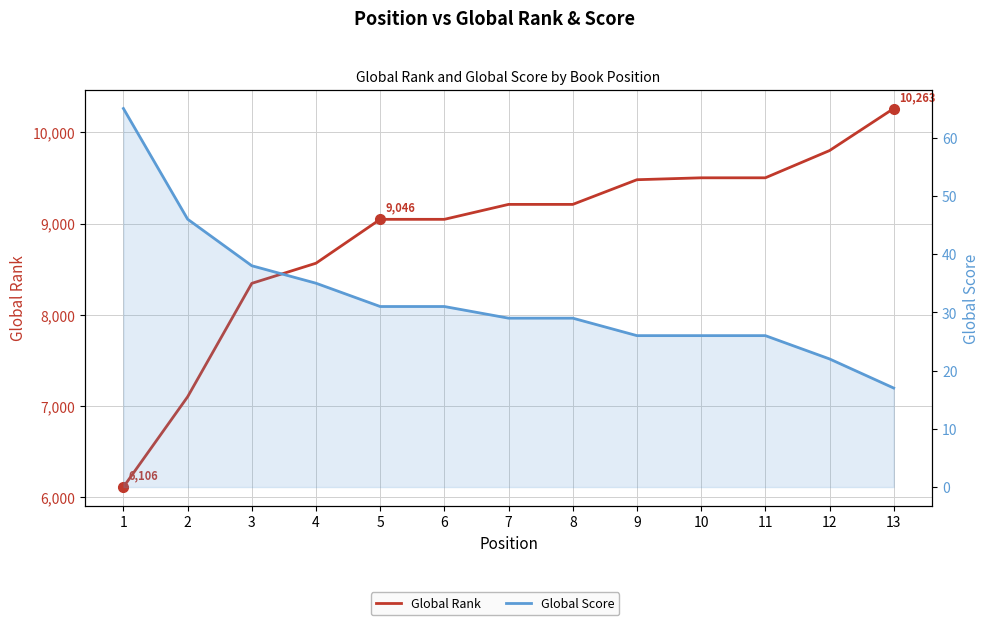

Reading right to left, extract all data points from this chart.

Global Rank: 13=10263	12=9801	11=9502	10=9502	9=9481	8=9210	7=9210	6=9046	5=9046	4=8564	3=8343	2=7097	1=6106
Global Score: 13=17	12=22	11=26	10=26	9=26	8=29	7=29	6=31	5=31	4=35	3=38	2=46	1=65